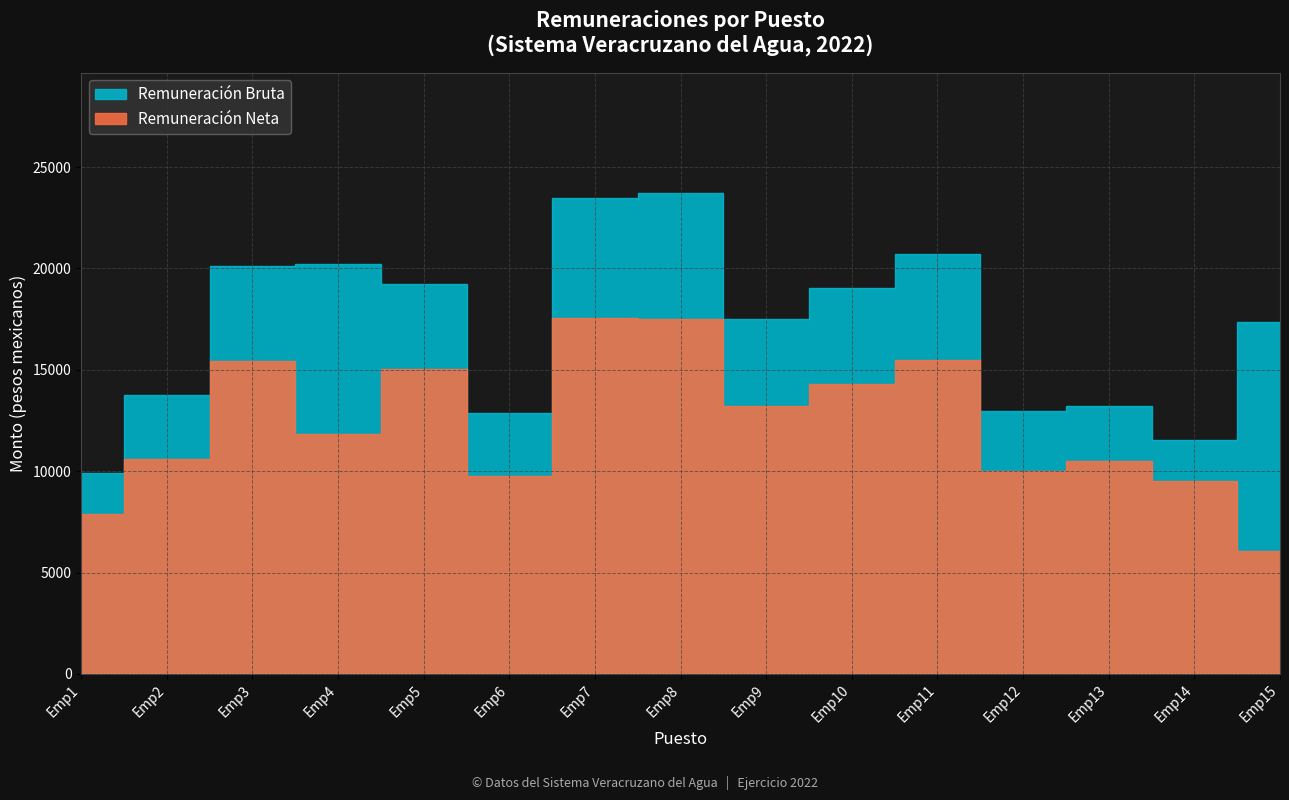

How many series are shown in this chart?

2